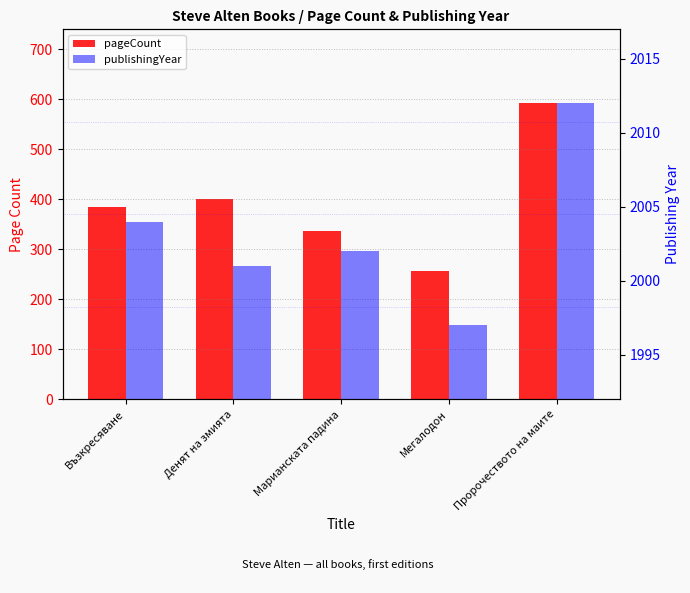

At which label is pageCount closest to 424?

Денят на змията